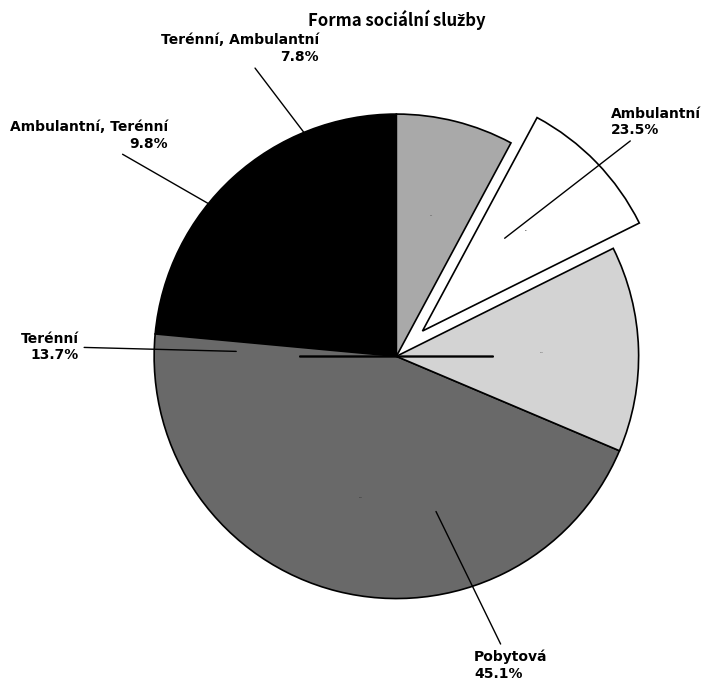

Is Pobytová the majority of the pie?

No